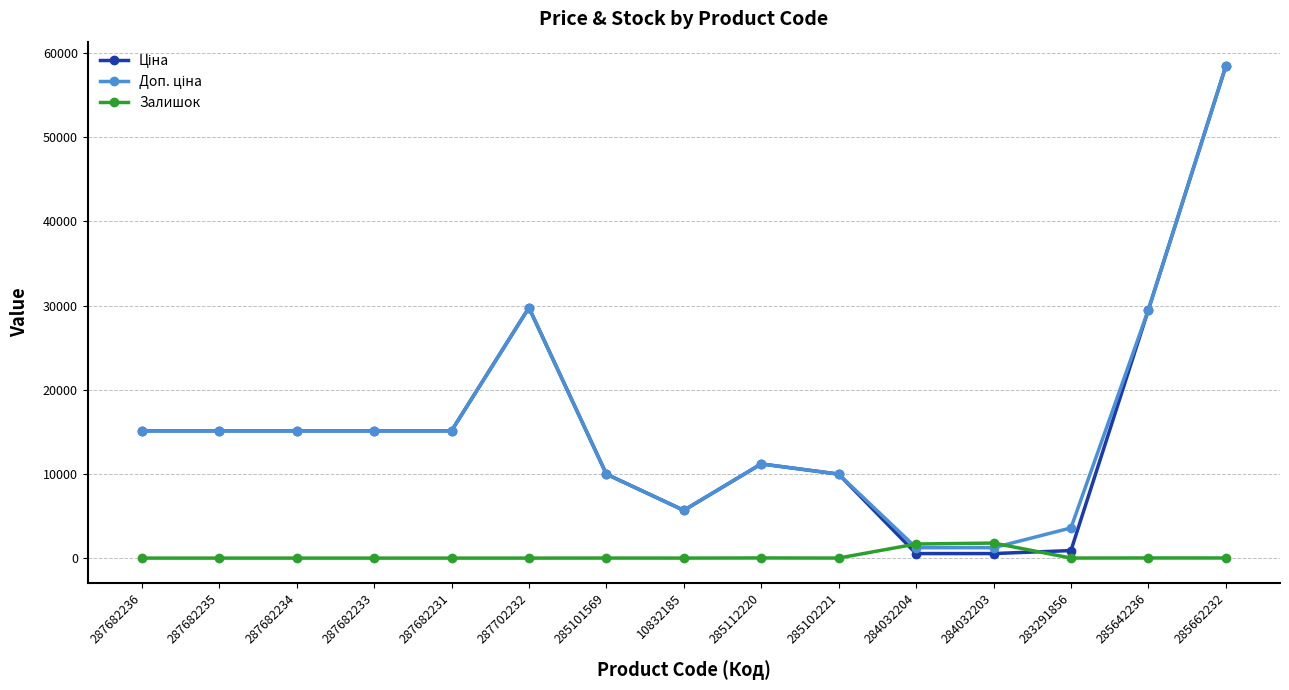

Which label corresponds to the largest value in the chart?

285662232